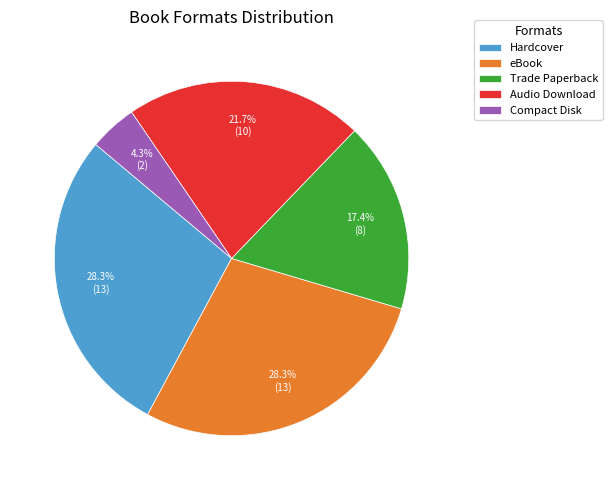

Which has a higher value, Hardcover or Trade Paperback?

Hardcover